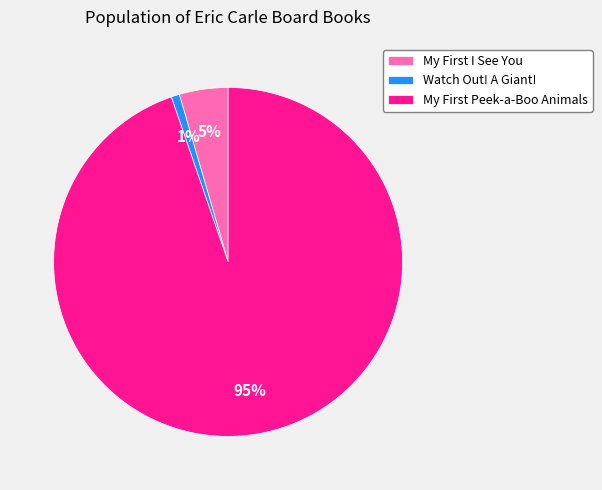

How many segments does this pie chart have?

3